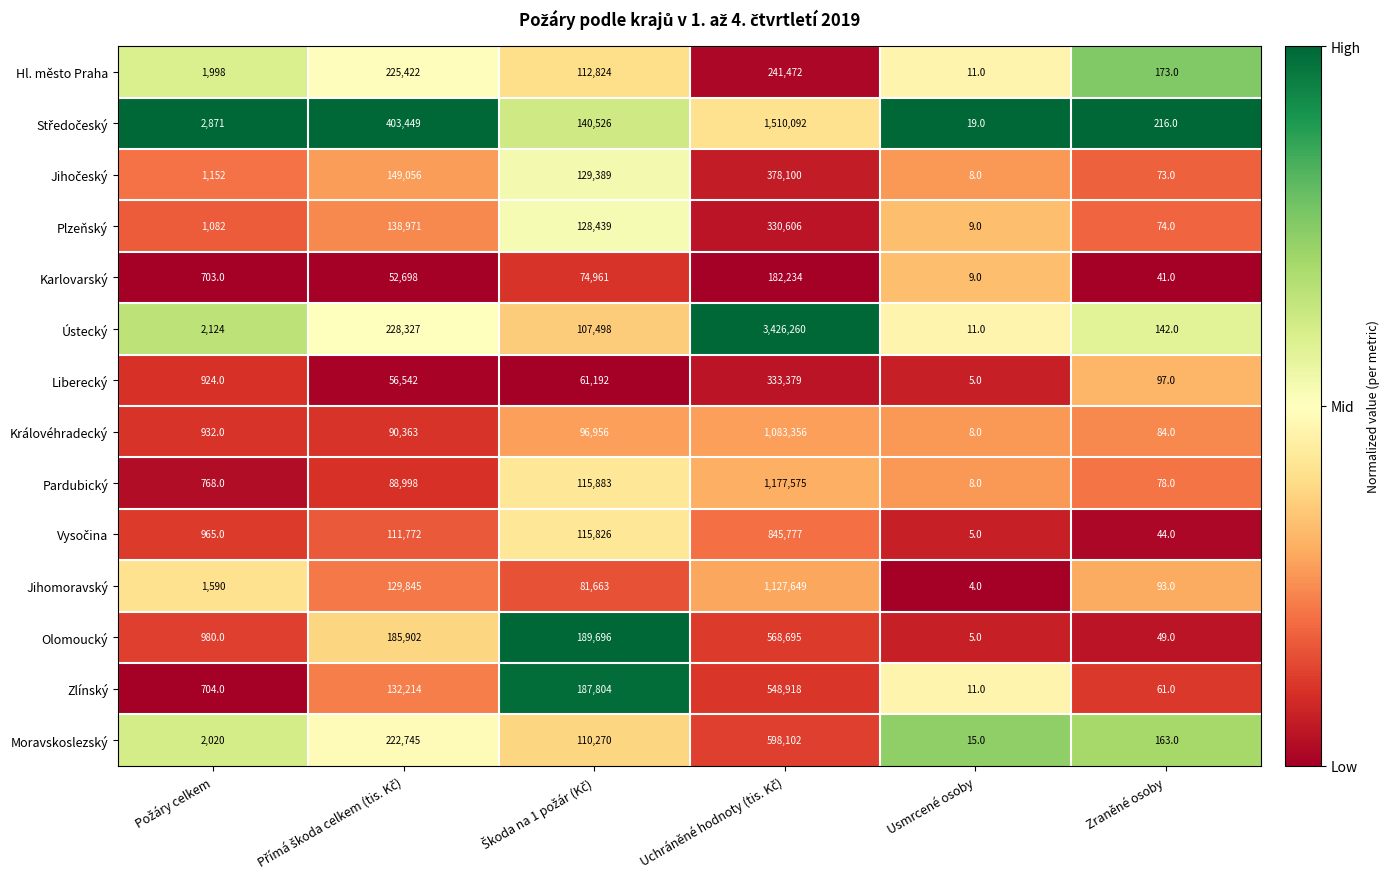

What is the difference between the highest and lowest values at Zraněné osoby?

175